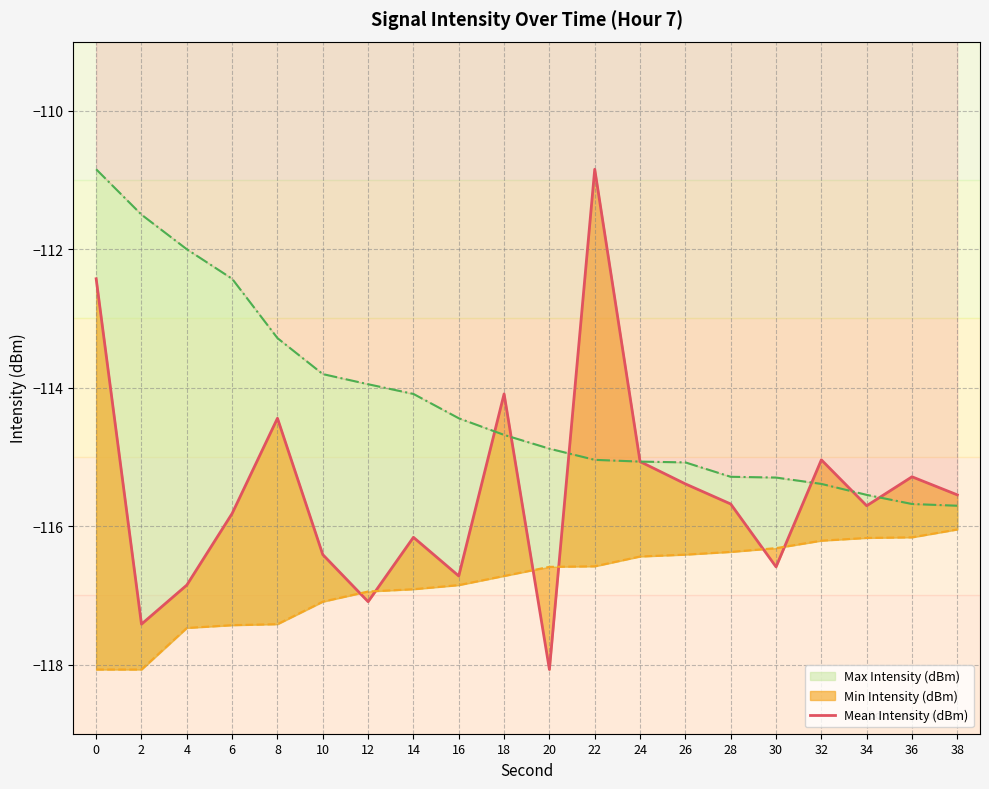

At which category does the data reach its first local valley?

2